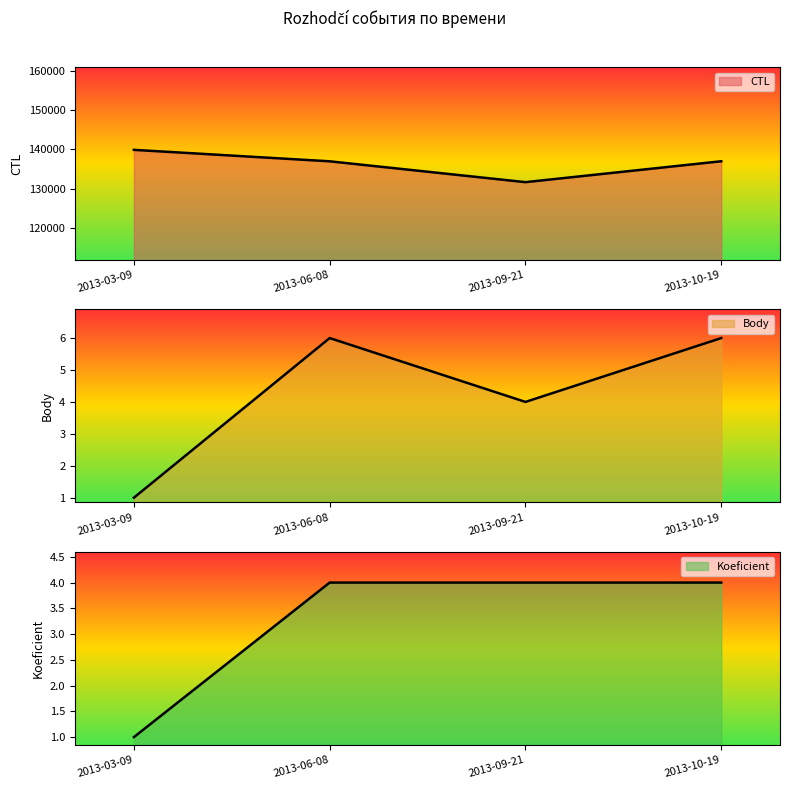

What is the value of the CTL point at the 3rd from the left?

131725